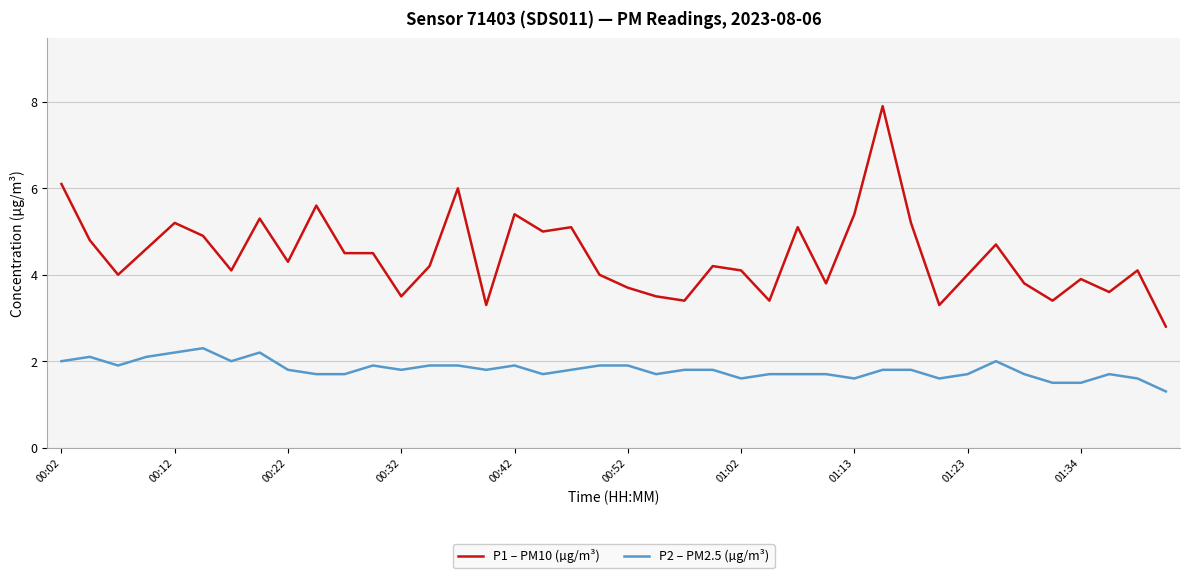

What is the difference between the second highest and minimum values in the P2 – PM2.5 (µg/m³) series?

0.9